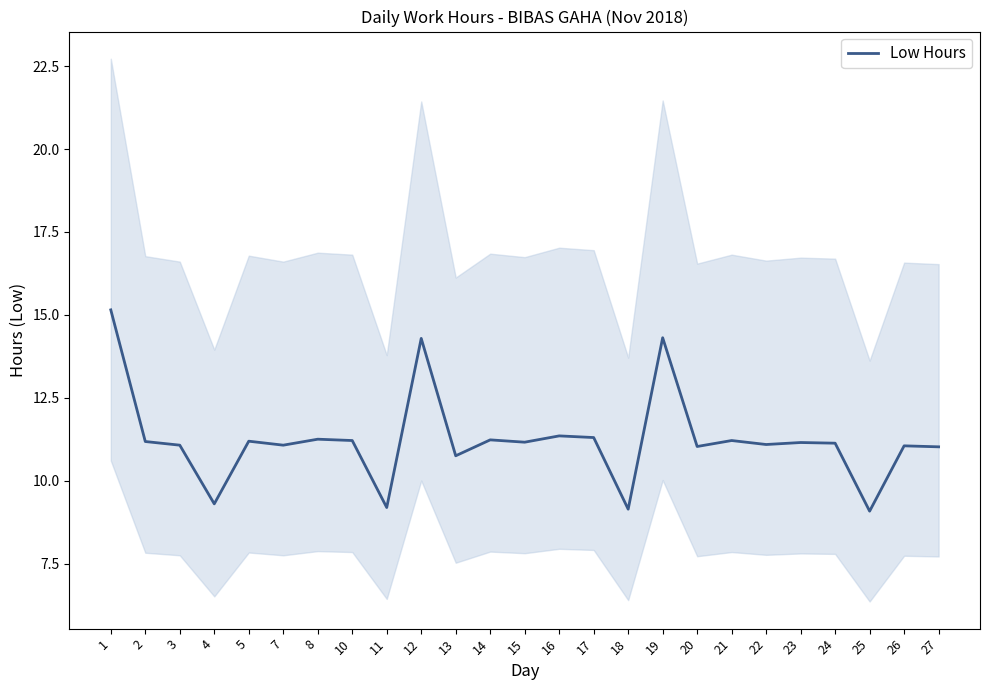

Which has a higher value, 5 or 21?

21